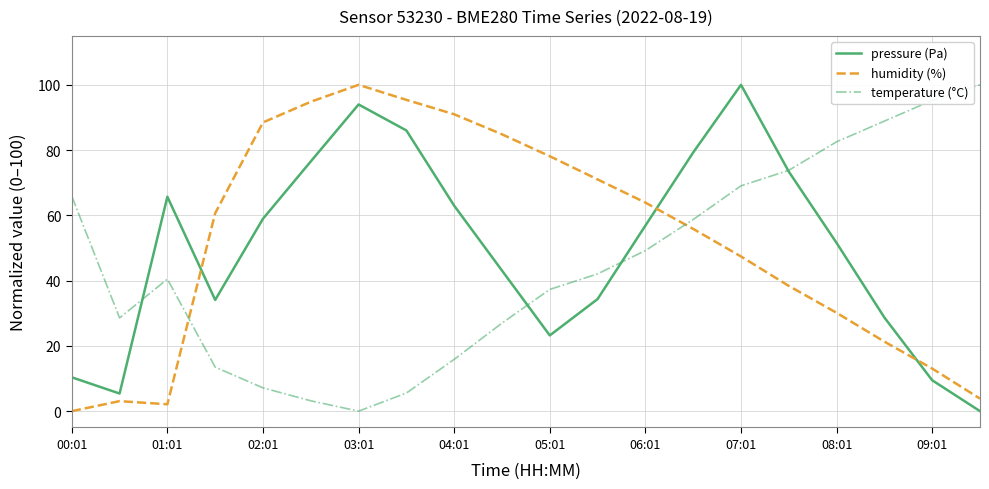

True or false: pressure (Pa) and humidity (%) cross at least once.

True